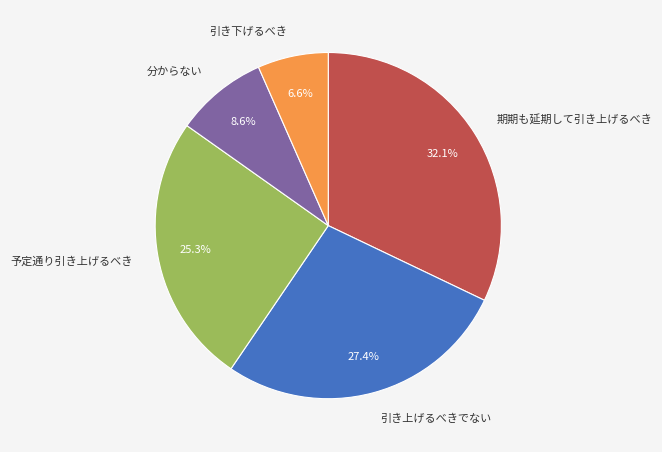

Count the number of slices in the pie.

5